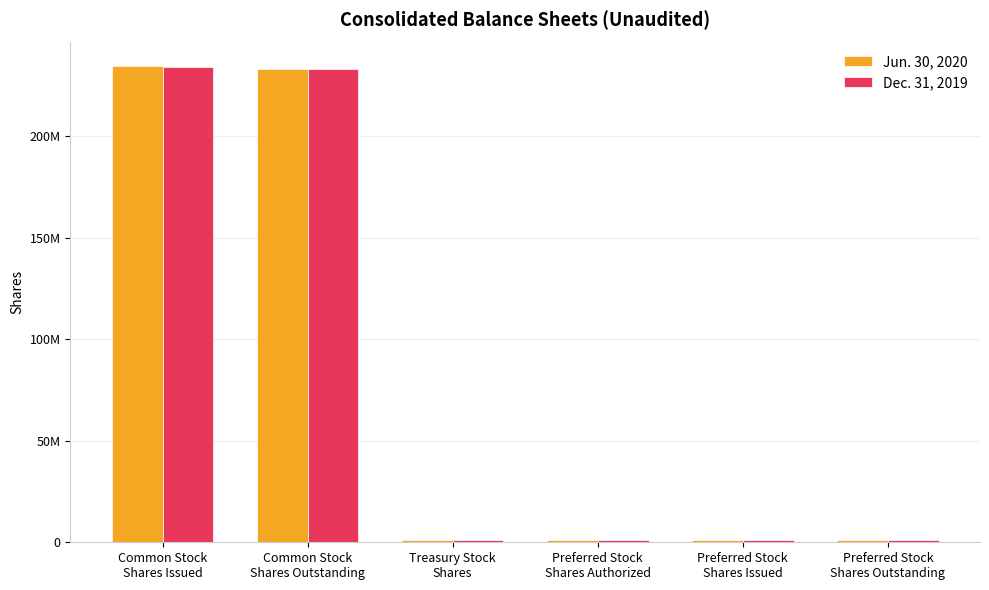

The value of Dec. 31, 2019 at Preferred Stock
Shares Outstanding is 472507. True or false?

False